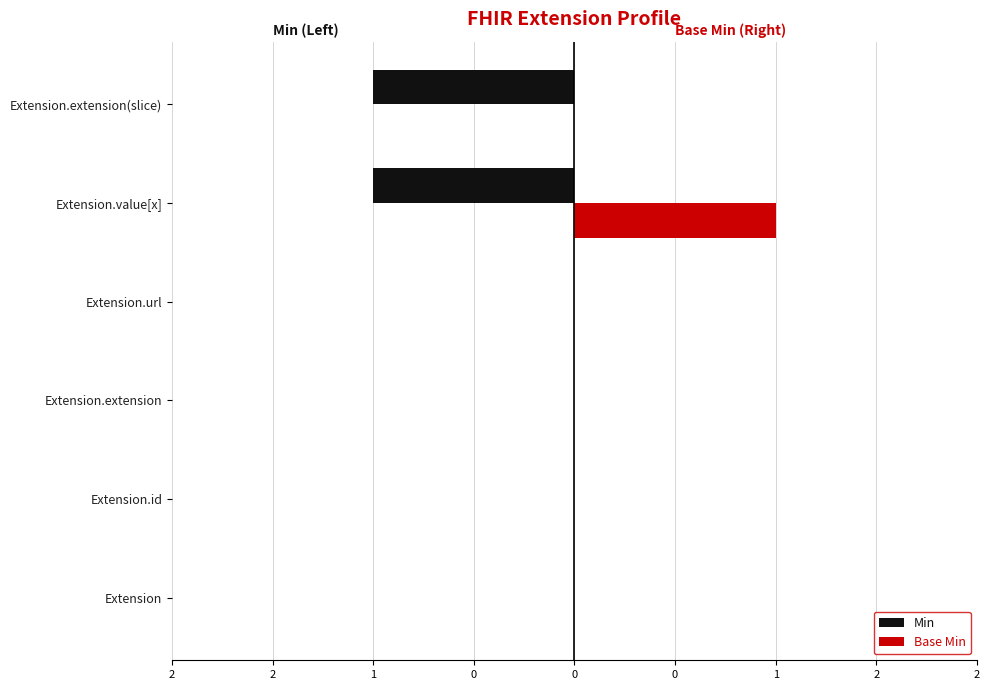

What are all the series names shown in the legend?

Min, Base Min